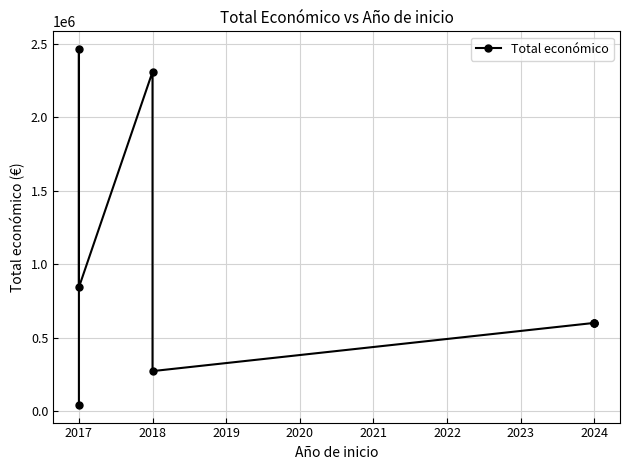

At which label does the data first exceed 599779?

2017